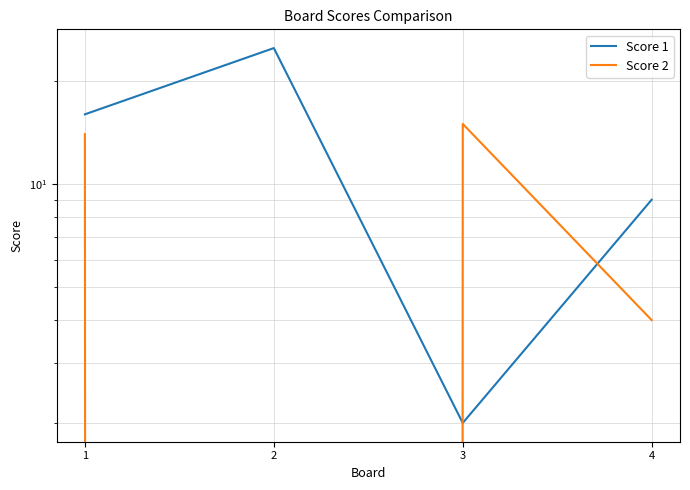

True or false: Score 1 has more than 0 interior local peaks.

True